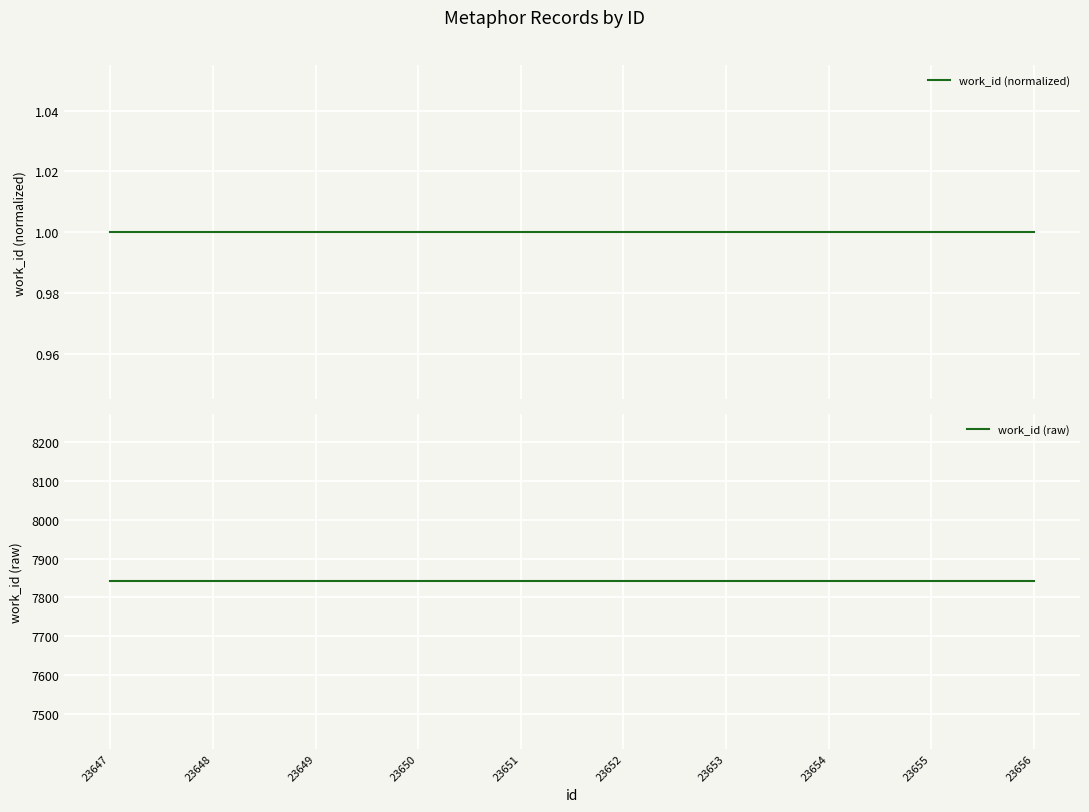

Is the value of work_id (raw) at 23648 greater than the value of work_id (normalized) at 23647?

Yes